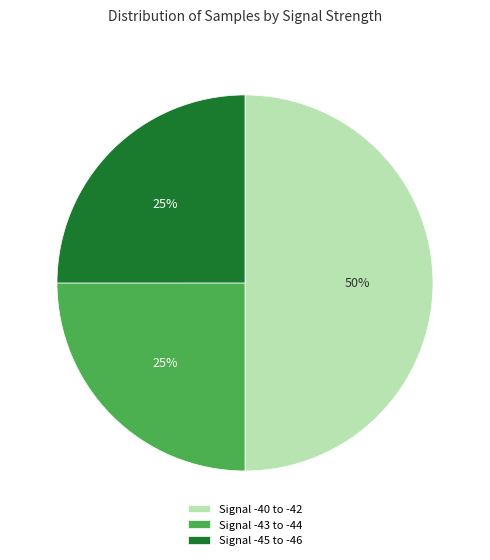

Count the number of slices in the pie.

3